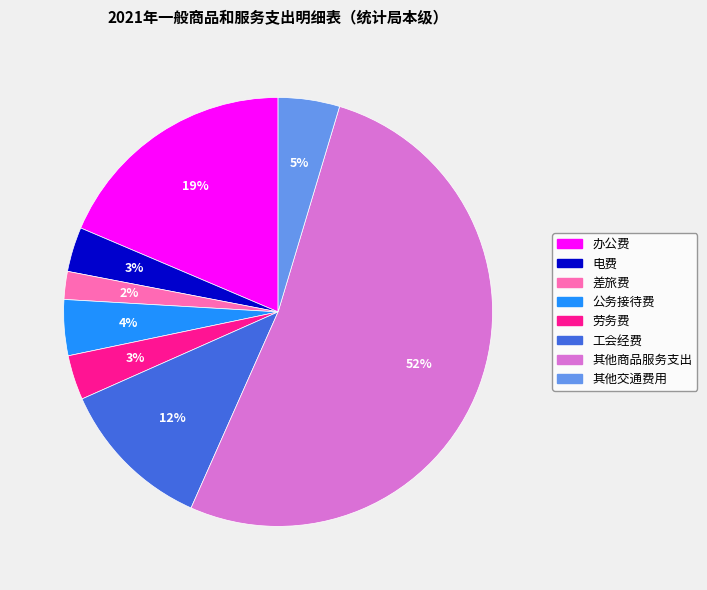

Is it true that 劳务费 is 11% of the pie?

False